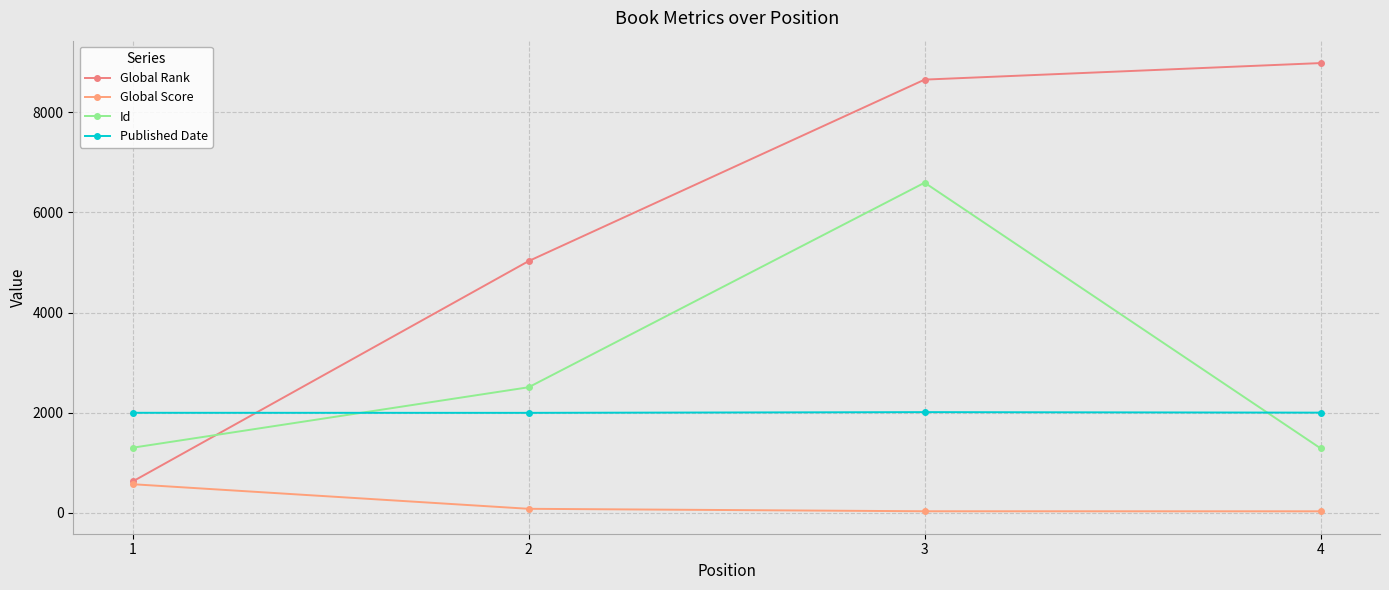

Reading right to left, extract all data points from this chart.

Global Rank: 8982	8652	5029	629
Global Score: 33	34	83	574
Id: 1290	6594	2510	1303
Published Date: 2003	2013	1999	2000